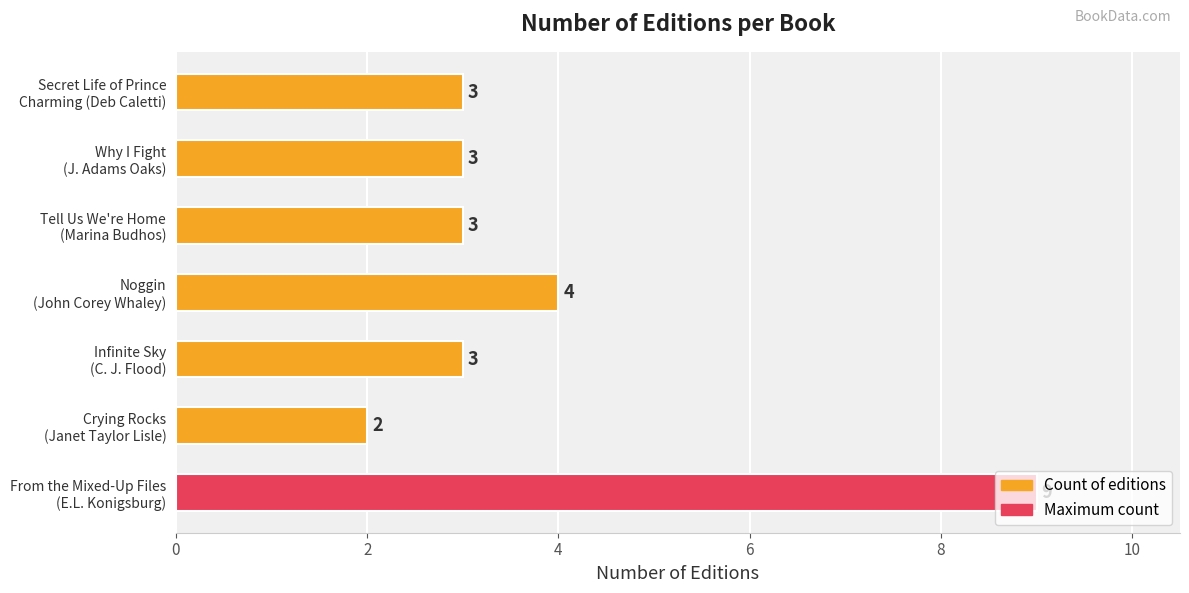

What is the minimum value shown in the chart?

2